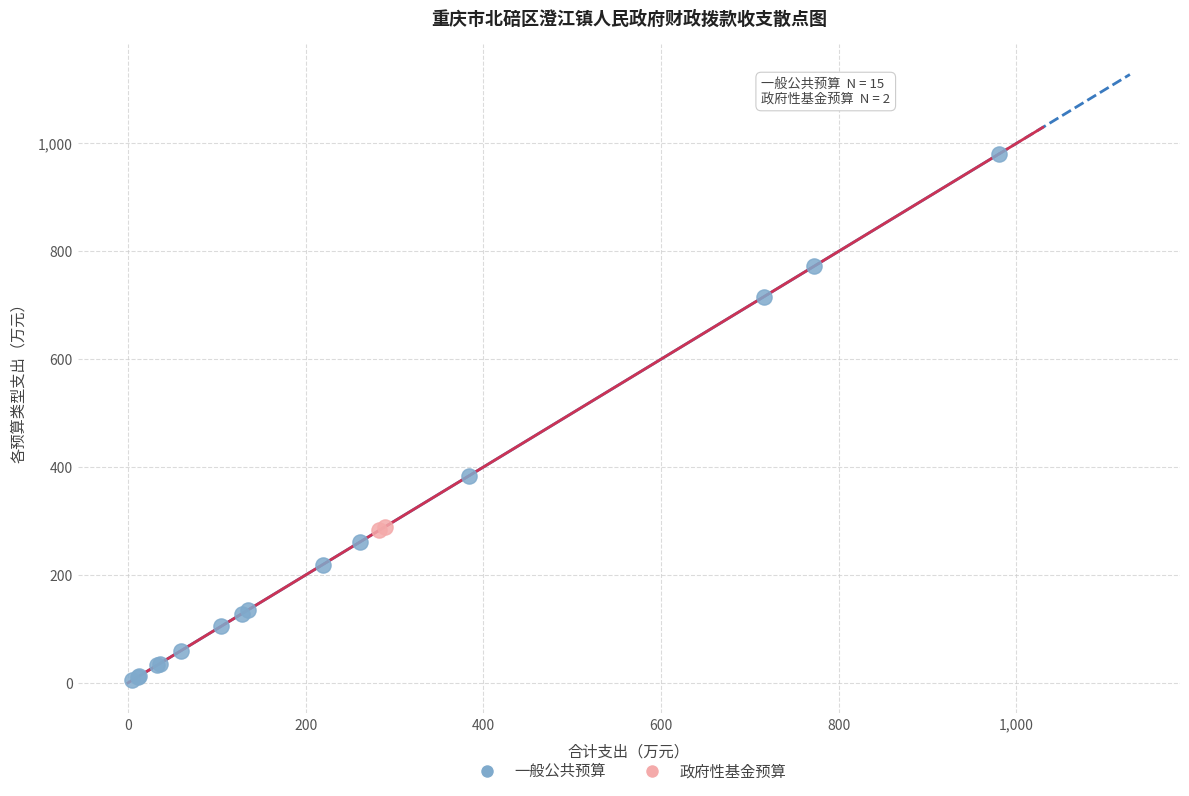

What are all the series names shown in the legend?

一般公共预算, 政府性基金预算